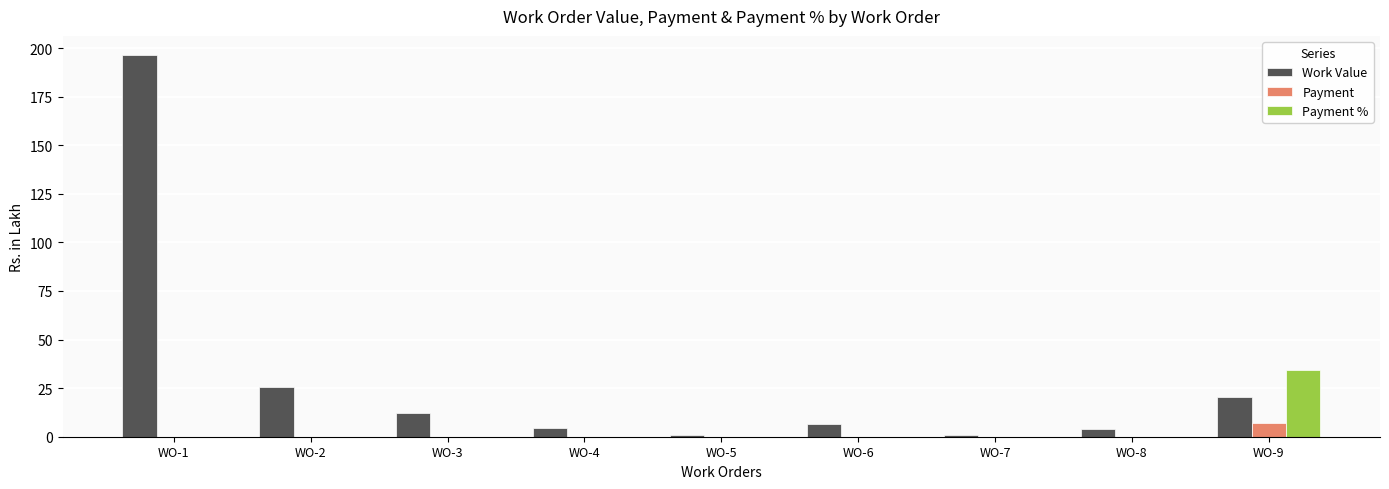

At which category does the chart reach its peak across all series?

WO-1